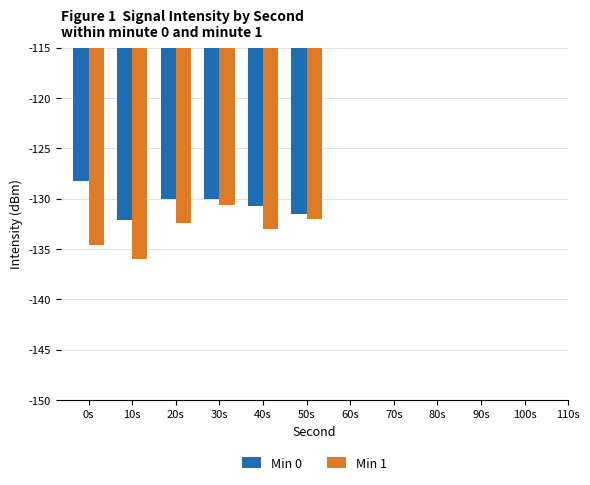

What is the maximum value shown in the chart?

-128.2